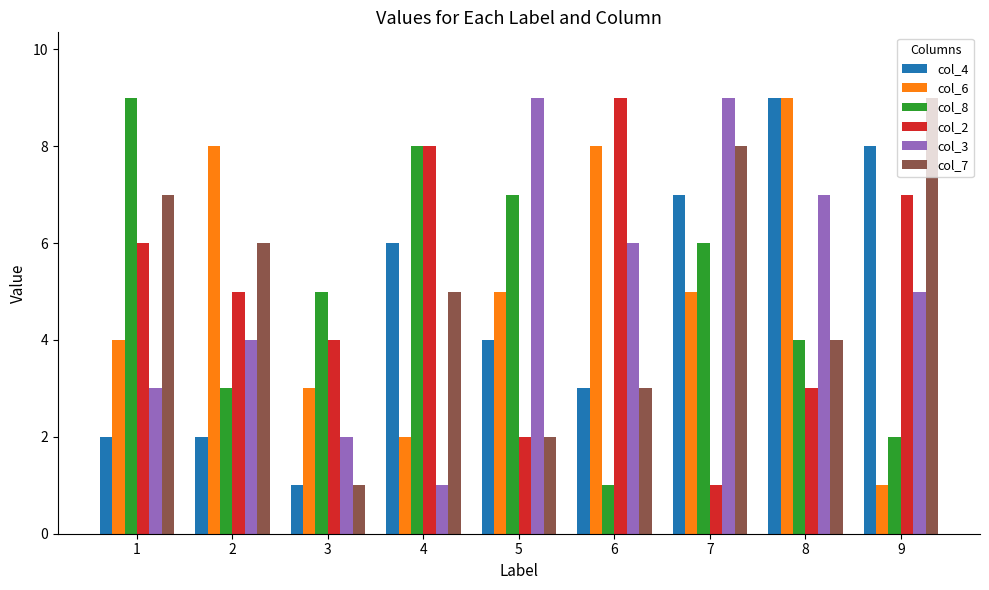

Which series has the largest total across all categories?

col_3